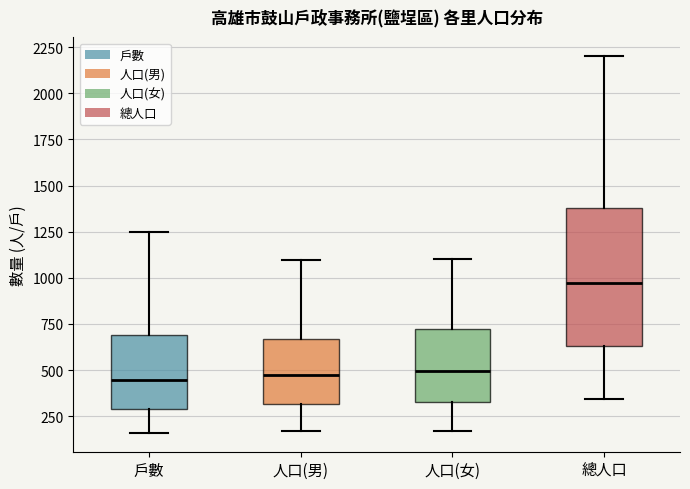

Reading left to right, transcribe this box plot: for each box, give where its median line is, the range the box spans, and where its two whiskers end, as read against the y-axis. The values are not printed on the chart, so give them approximately, as read against the axis.

戶數: median 450, box 300 to 700, whiskers 150 to 1250
人口(男): median 450, box 300 to 650, whiskers 150 to 1100
人口(女): median 500, box 350 to 700, whiskers 150 to 1100
總人口: median 950, box 650 to 1400, whiskers 350 to 2200